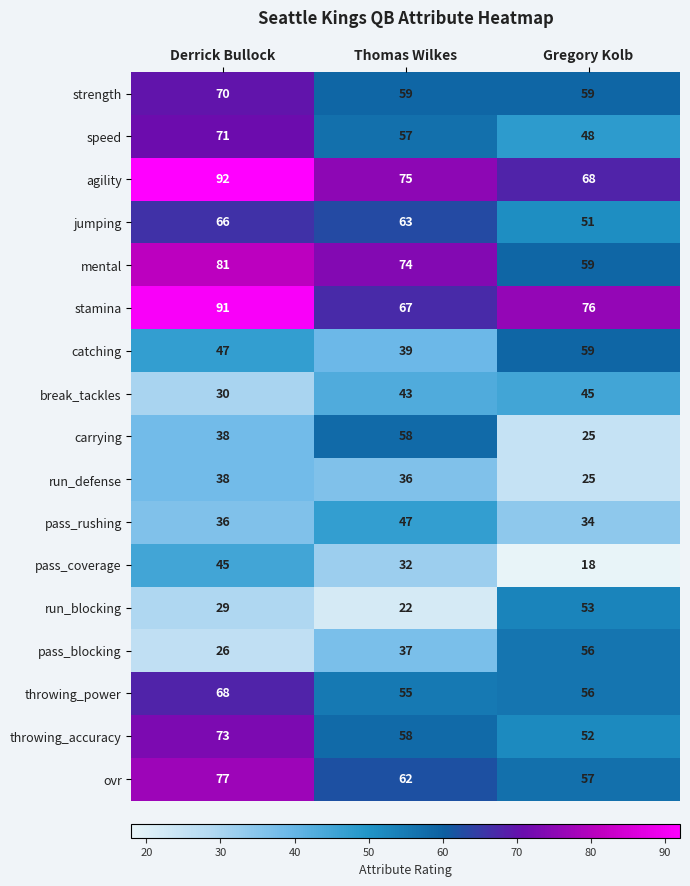

Between Derrick Bullock and Gregory Kolb, which series saw the biggest shift?

pass_blocking